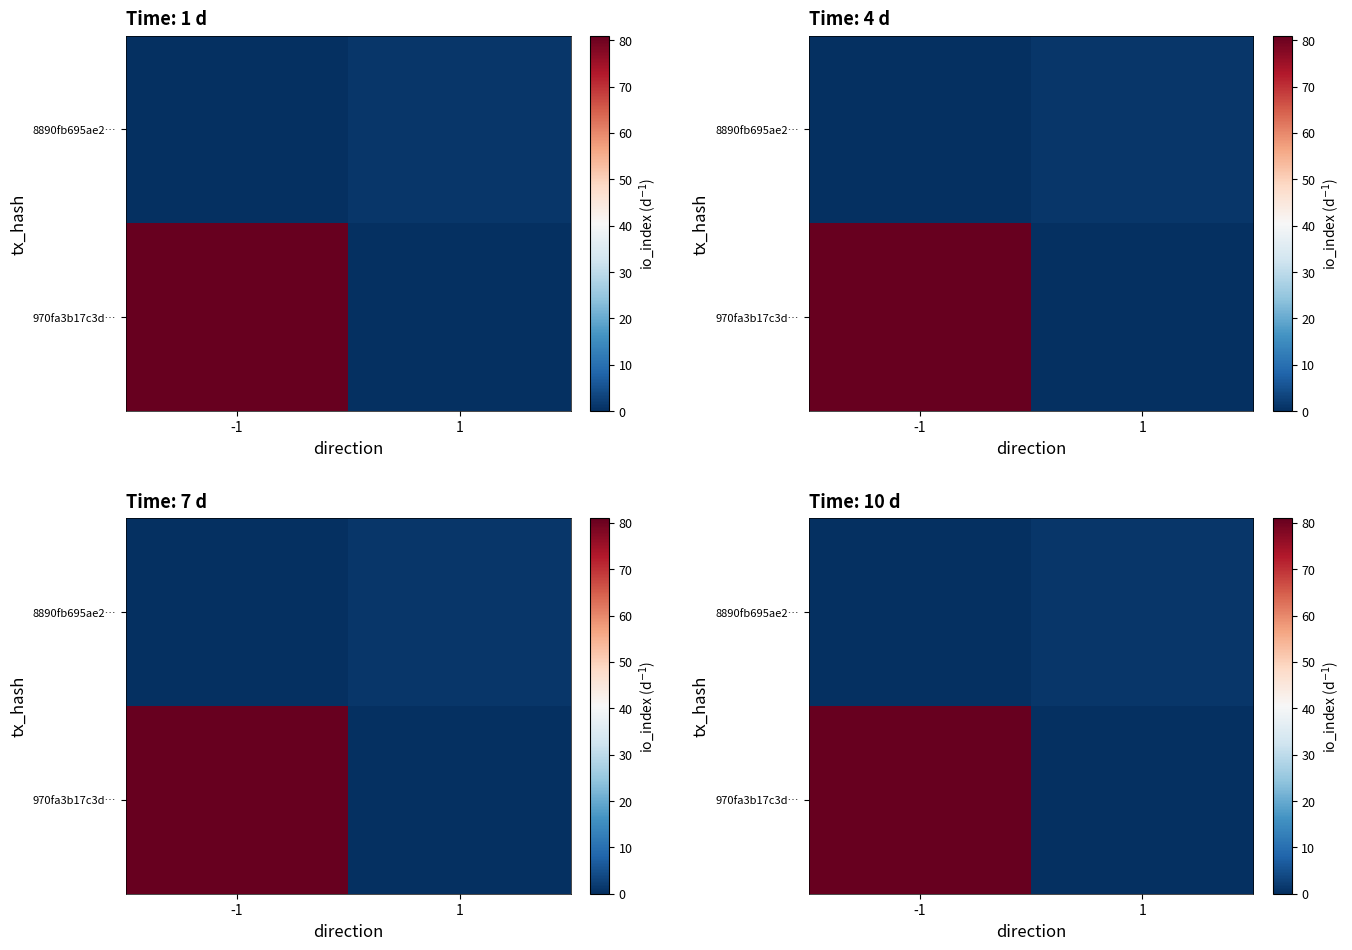

How many values in the 970fa3b17c3d… series are below 81?

1